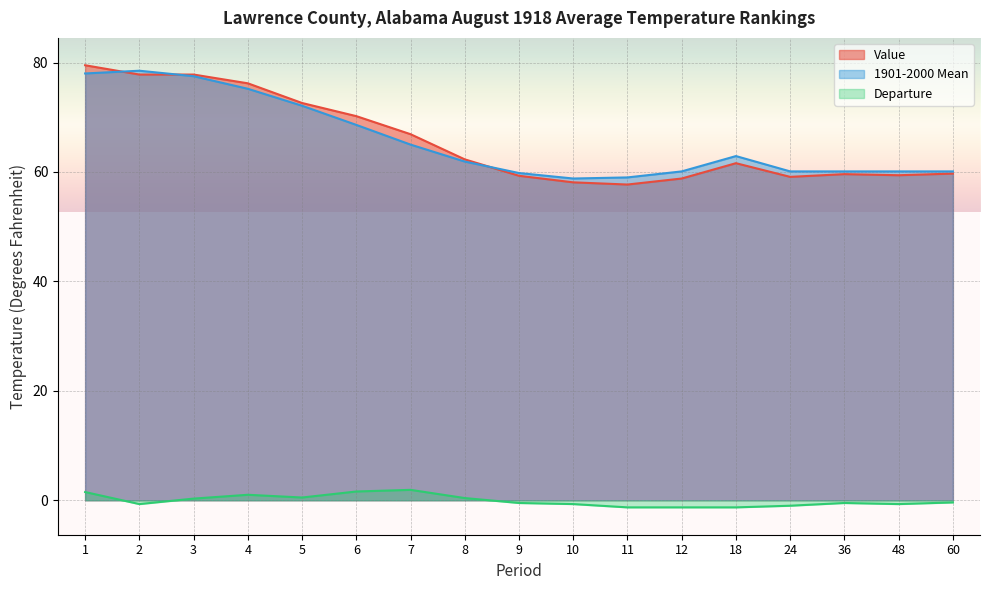

Read the Departure value at 60.

-0.4